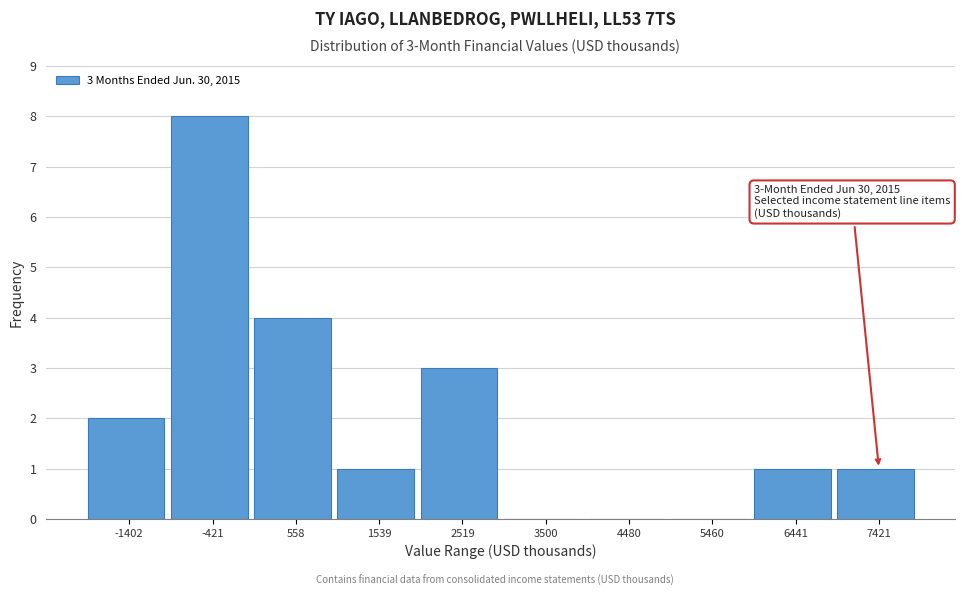

Reading left to right, transcribe all the data shown in this chart.

-1402=2	-421=8	558=4	1539=1	2519=3	3500=0	4480=0	5460=0	6441=1	7421=1